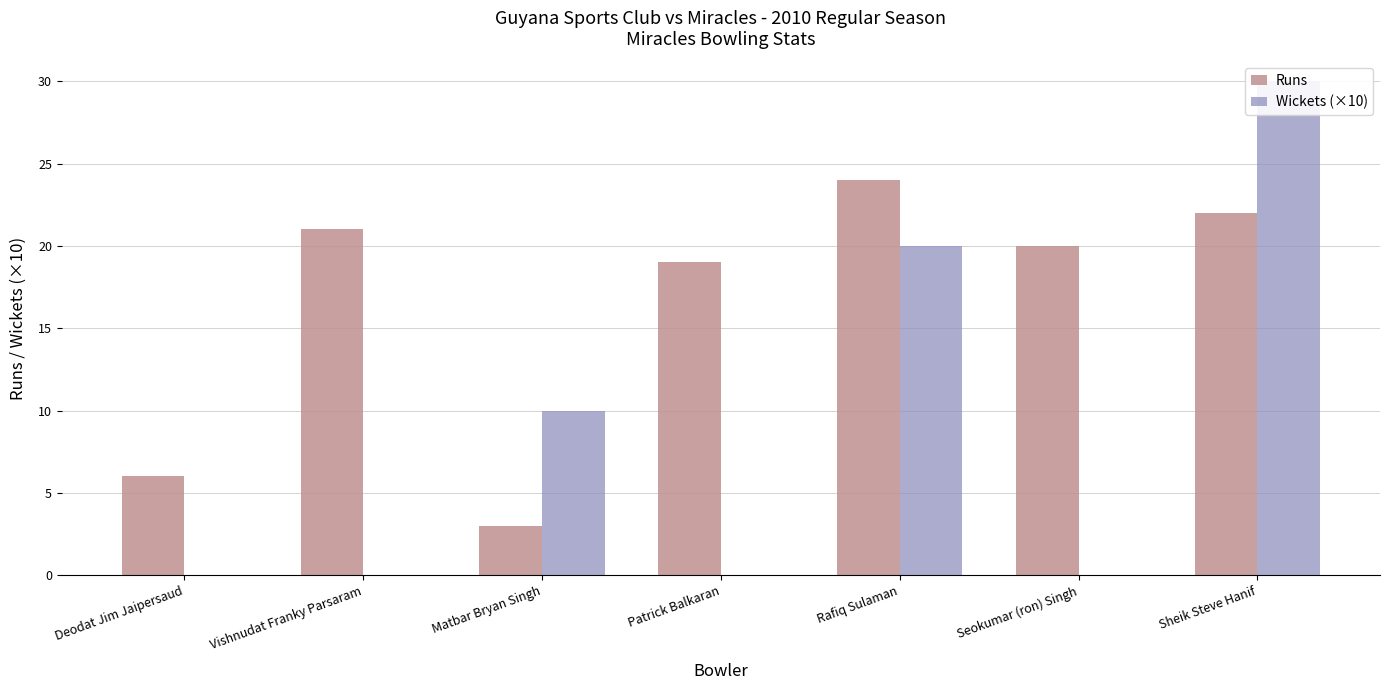

What is the maximum value for Runs?

24